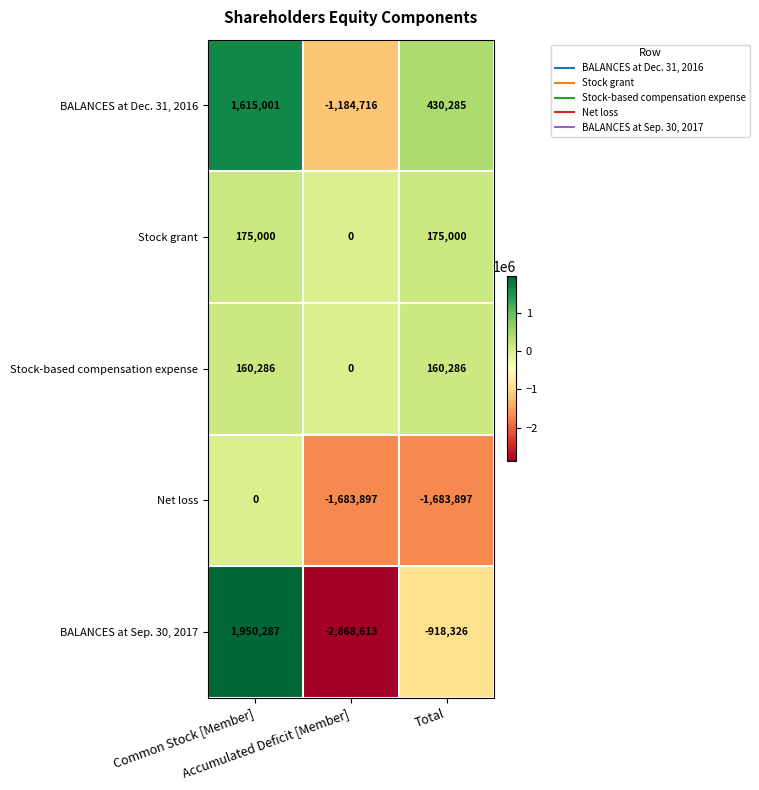

Which series has the widest spread of values?

BALANCES at Sep. 30, 2017